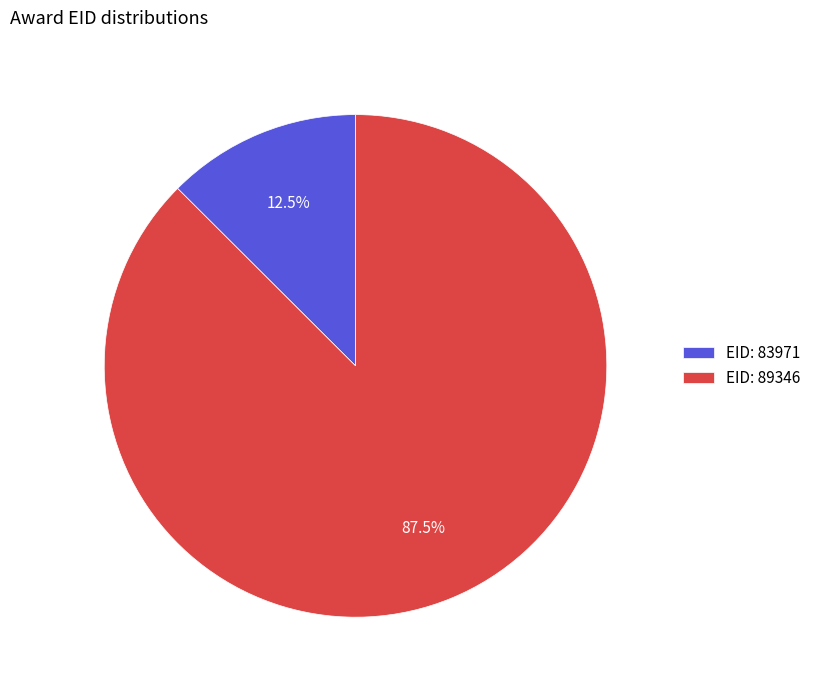

Which category has the biggest portion of the pie?

EID: 89346